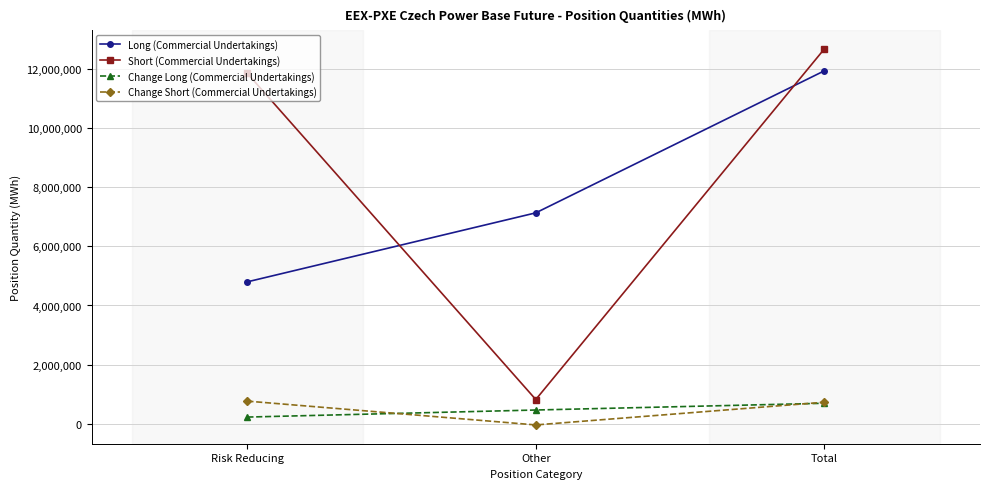

How many data points in Change Long (Commercial Undertakings) are less than 466809?

1